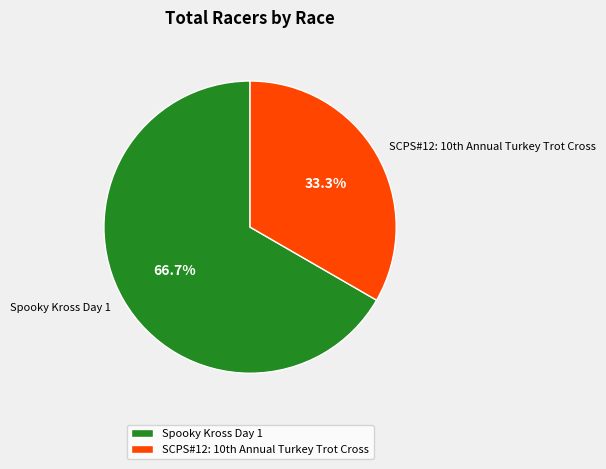

Rank the categories by value from highest to lowest.

Spooky Kross Day 1, SCPS#12: 10th Annual Turkey Trot Cross